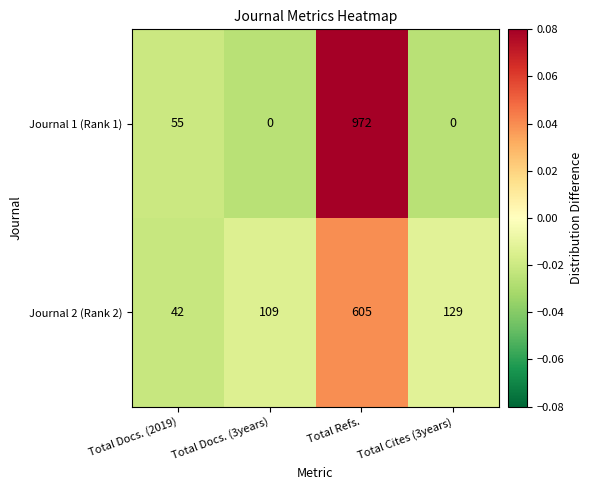

Which category has the highest value across all series?

Total Refs.